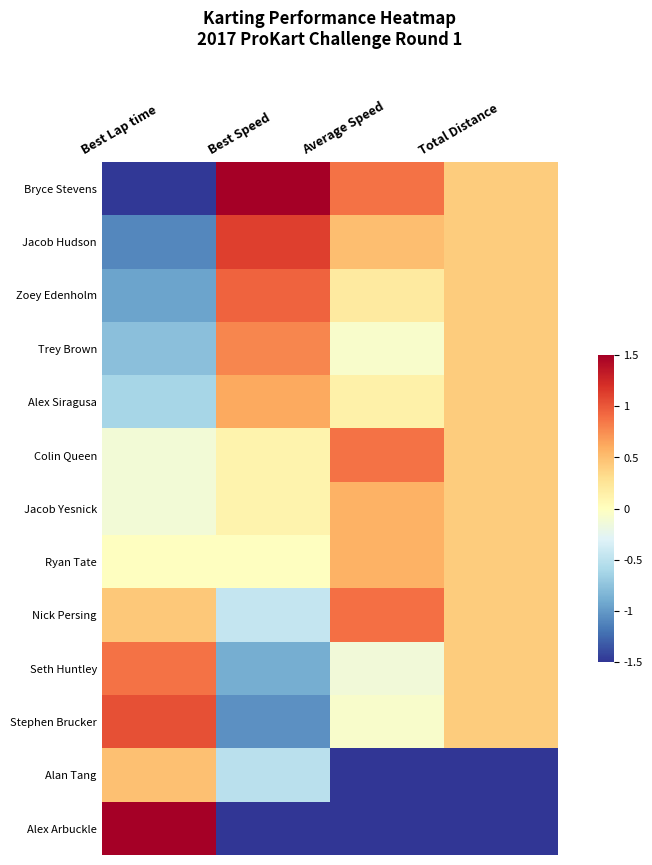

Reading left to right, what are all the values shown in this chart?

Bryce Stevens: Best Lap time=-1.5	Best Speed=1.5	Average Speed=0.9	Total Distance=0.4
Jacob Hudson: Best Lap time=-1.1	Best Speed=1.1	Average Speed=0.5	Total Distance=0.4
Zoey Edenholm: Best Lap time=-0.9	Best Speed=0.9	Average Speed=0.2	Total Distance=0.4
Trey Brown: Best Lap time=-0.8	Best Speed=0.8	Average Speed=-0.1	Total Distance=0.4
Alex Siragusa: Best Lap time=-0.6	Best Speed=0.6	Average Speed=0.1	Total Distance=0.4
Colin Queen: Best Lap time=-0.1	Best Speed=0.1	Average Speed=0.9	Total Distance=0.4
Jacob Yesnick: Best Lap time=-0.1	Best Speed=0.1	Average Speed=0.6	Total Distance=0.4
Ryan Tate: Best Lap time=-0.0	Best Speed=-0.0	Average Speed=0.6	Total Distance=0.4
Nick Persing: Best Lap time=0.4	Best Speed=-0.5	Average Speed=0.9	Total Distance=0.4
Seth Huntley: Best Lap time=0.9	Best Speed=-0.9	Average Speed=-0.1	Total Distance=0.4
Stephen Brucker: Best Lap time=1.0	Best Speed=-1.1	Average Speed=-0.1	Total Distance=0.4
Alan Tang: Best Lap time=0.5	Best Speed=-0.5	Average Speed=-1.7	Total Distance=-2.7
Alex Arbuckle: Best Lap time=2.3	Best Speed=-2.3	Average Speed=-2.6	Total Distance=-1.9